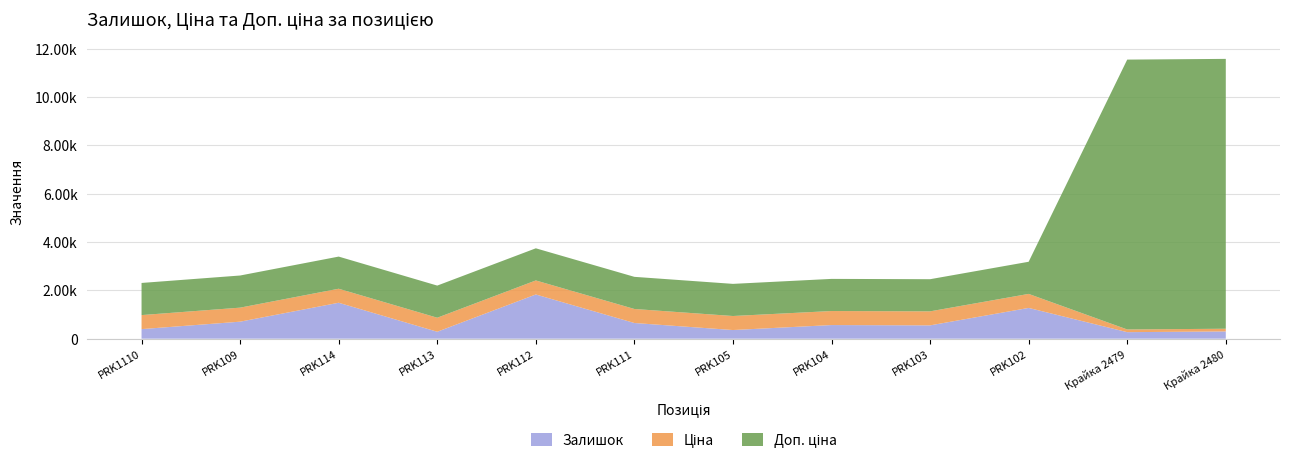

Reading left to right, list all the values displayed in this chart.

Залишок: 396.0	704.0	1487.0	287.0	1830.0	649.0	358.0	564.0	551.0	1273.0	270.0	300.0
Ціна: 580.4	580.4	580.4	580.4	580.4	580.4	580.4	580.4	580.4	580.4	111.7	111.7
Доп. ціна: 1330.3	1330.3	1330.3	1330.3	1330.3	1330.3	1330.3	1330.3	1330.3	1330.3	11169.0	11169.0